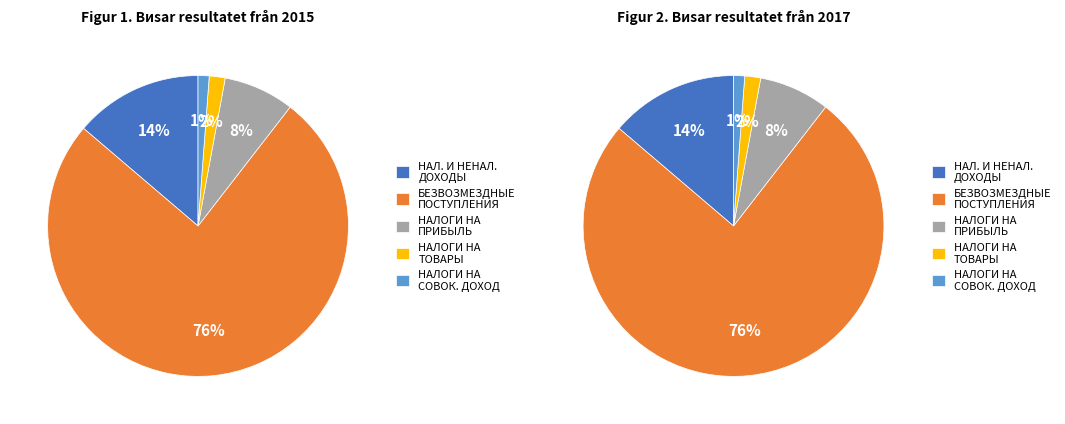

How many segments does this pie chart have?

5